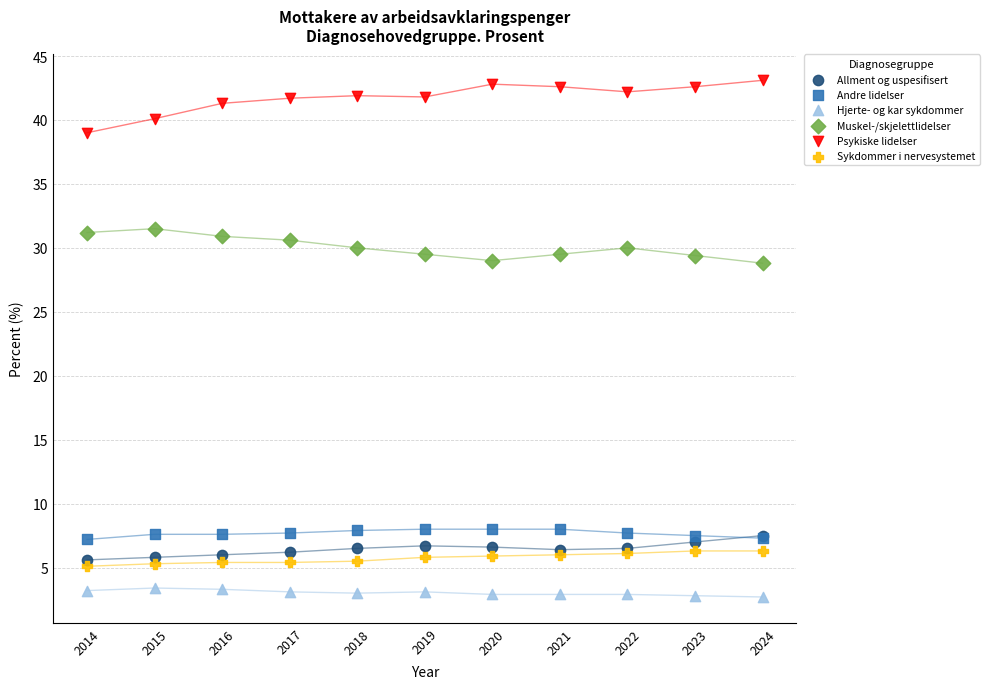

What are all the series names shown in the legend?

Allment og uspesifisert, Andre lidelser, Hjerte- og kar sykdommer, Muskel-/skjelettlidelser, Psykiske lidelser, Sykdommer i nervesystemet